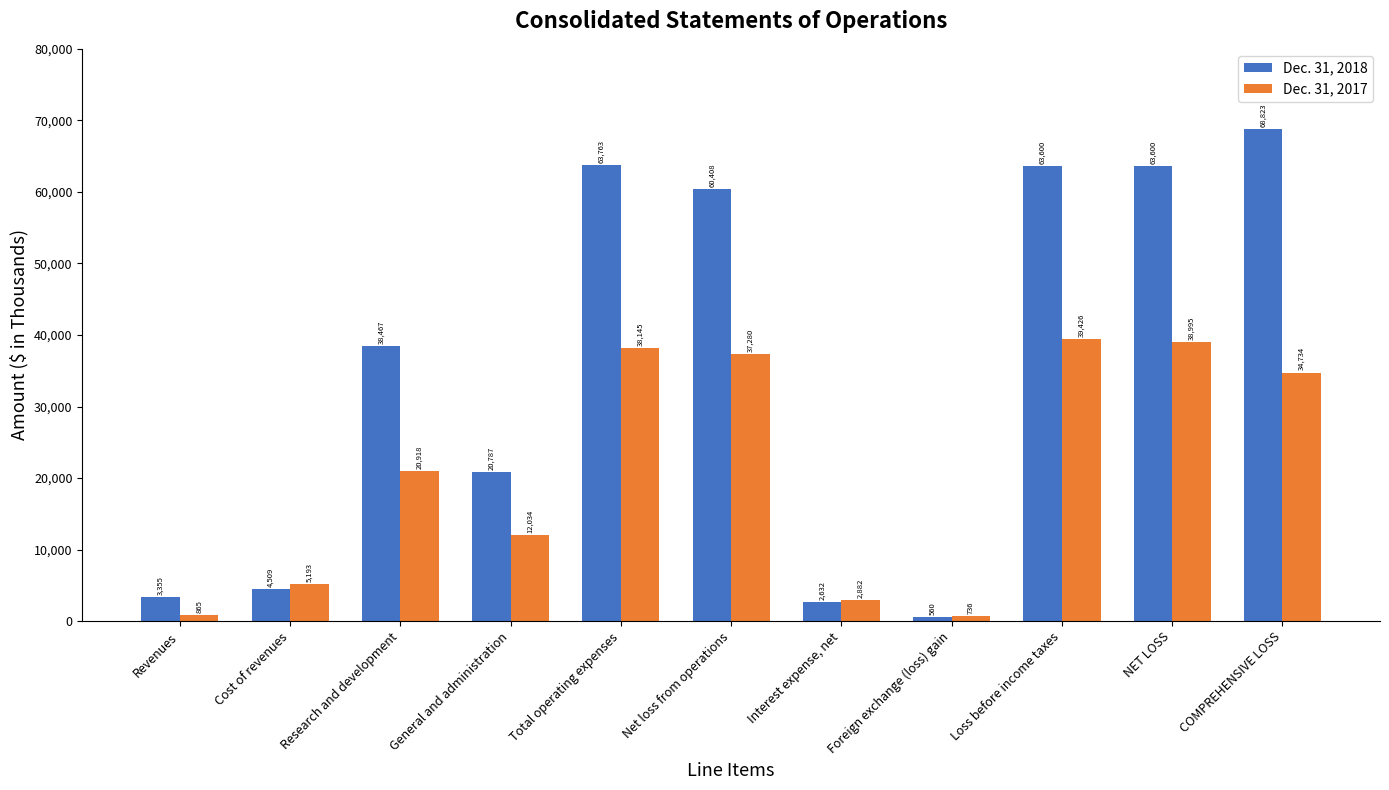

True or false: Dec. 31, 2017 has a value of 38995 at NET LOSS.

True